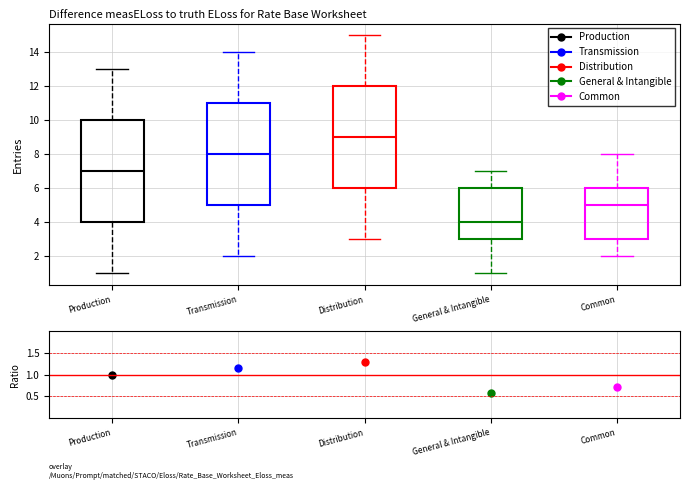

Where does the lower whisker of the box for General & Intangible end on the y-axis? The values are not printed on the chart, so give them approximately, as read against the axis.

1